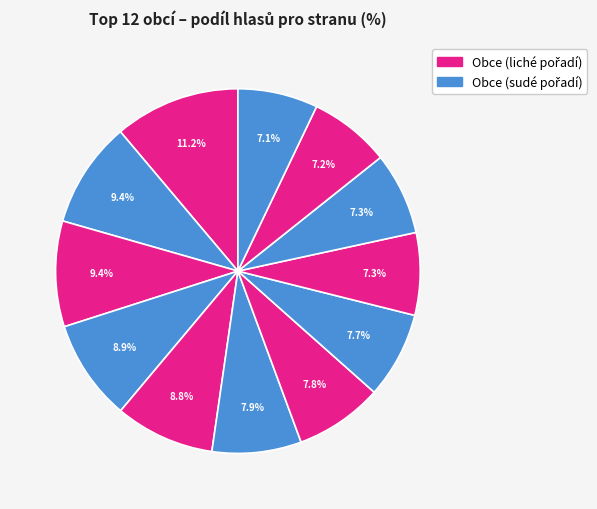

Rank the categories by value from highest to lowest.

Dolní Lochov, Strážný, Zahorčice, Tichov, Ošelín, Šárovcova Lhota, Chrtníky, Rakousy, Přeskače, Kbelany, Ješetice, Pohnánec